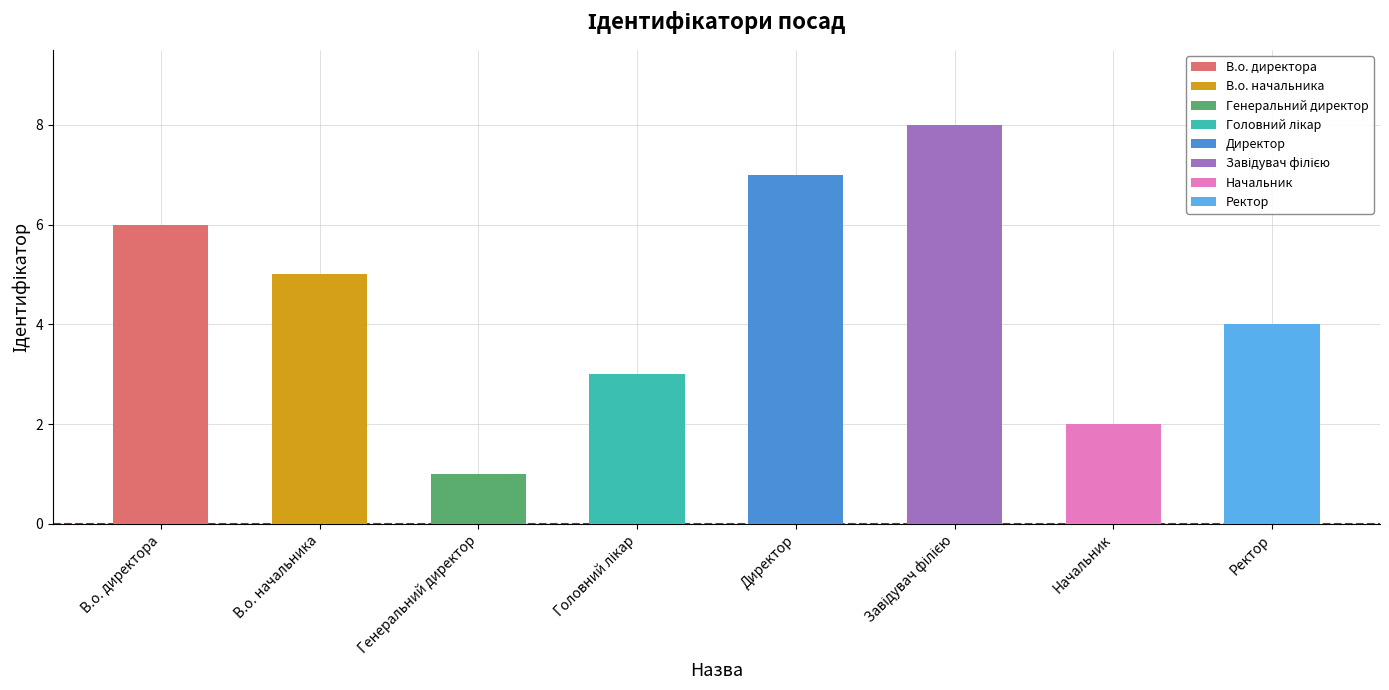

True or false: the data shows 4 at Ректор.

True